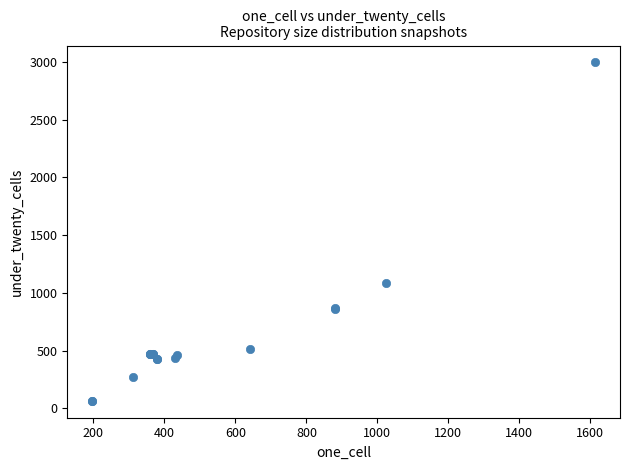

What Y value in the scatter plot is closest to 1530?

1089